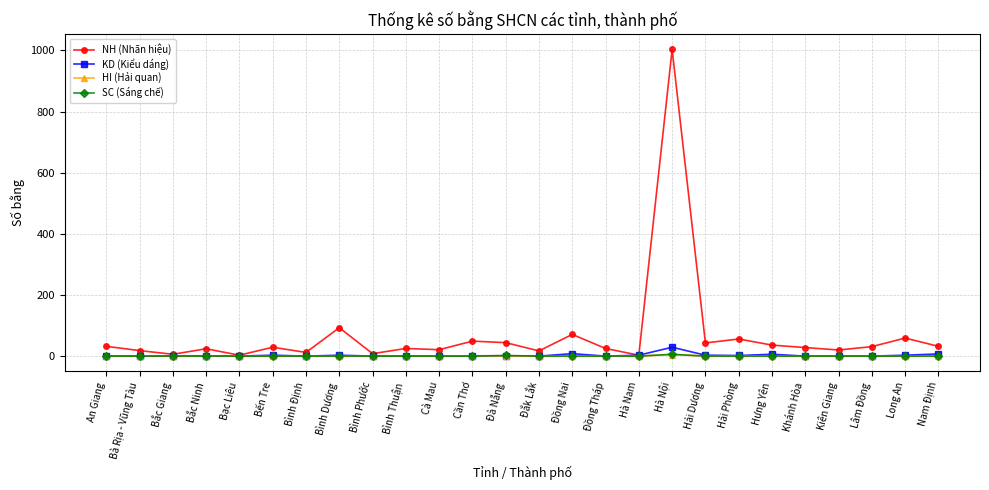

At which category is the sum across all series the highest?

Hà Nội